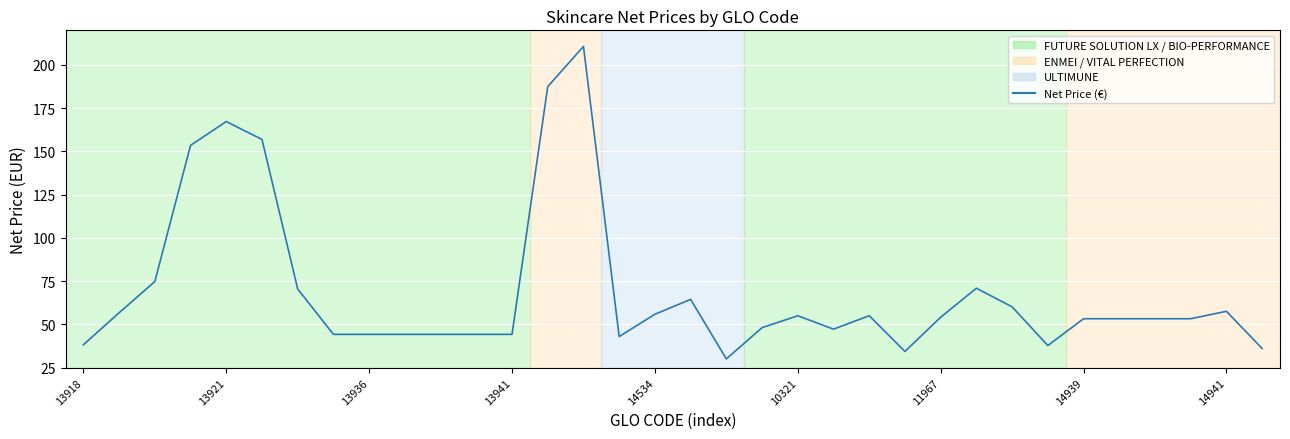

What is the difference between the maximum and minimum values?

180.6